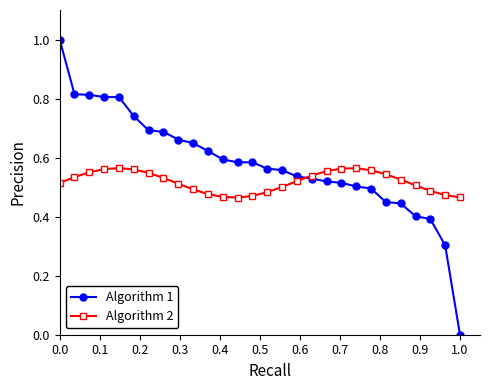

How many intersections are there between Algorithm 1 and Algorithm 2?

1